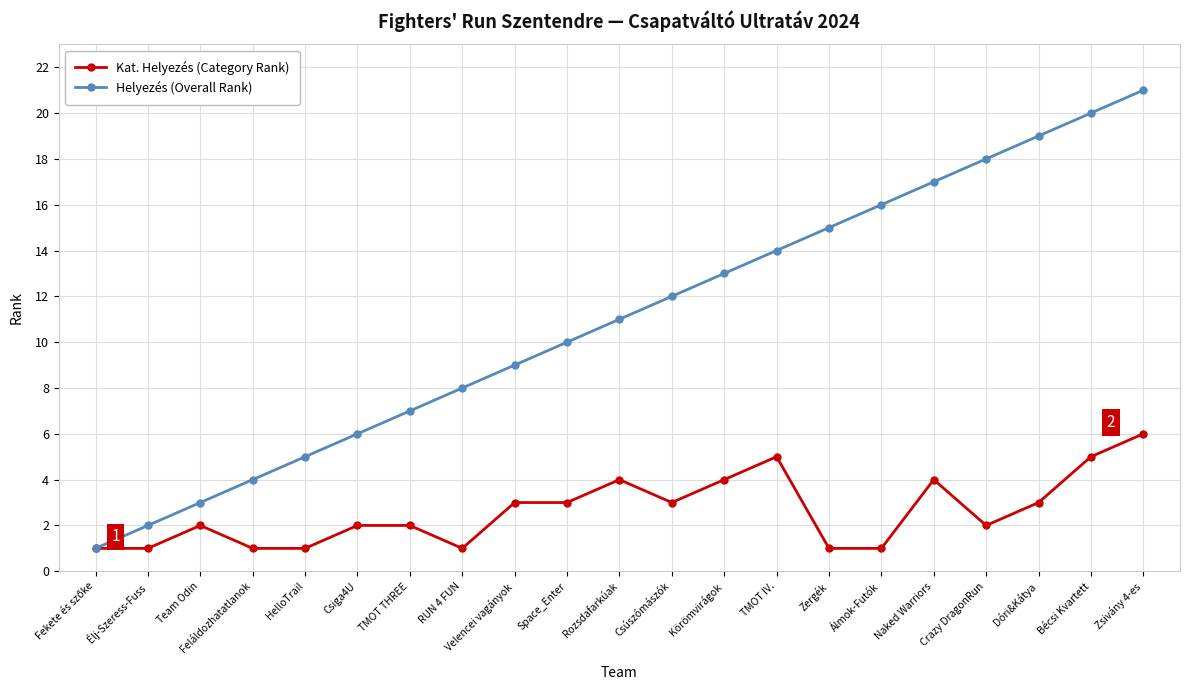

True or false: Helyezés (Overall Rank) has a value of 1 at Team Odin.

False